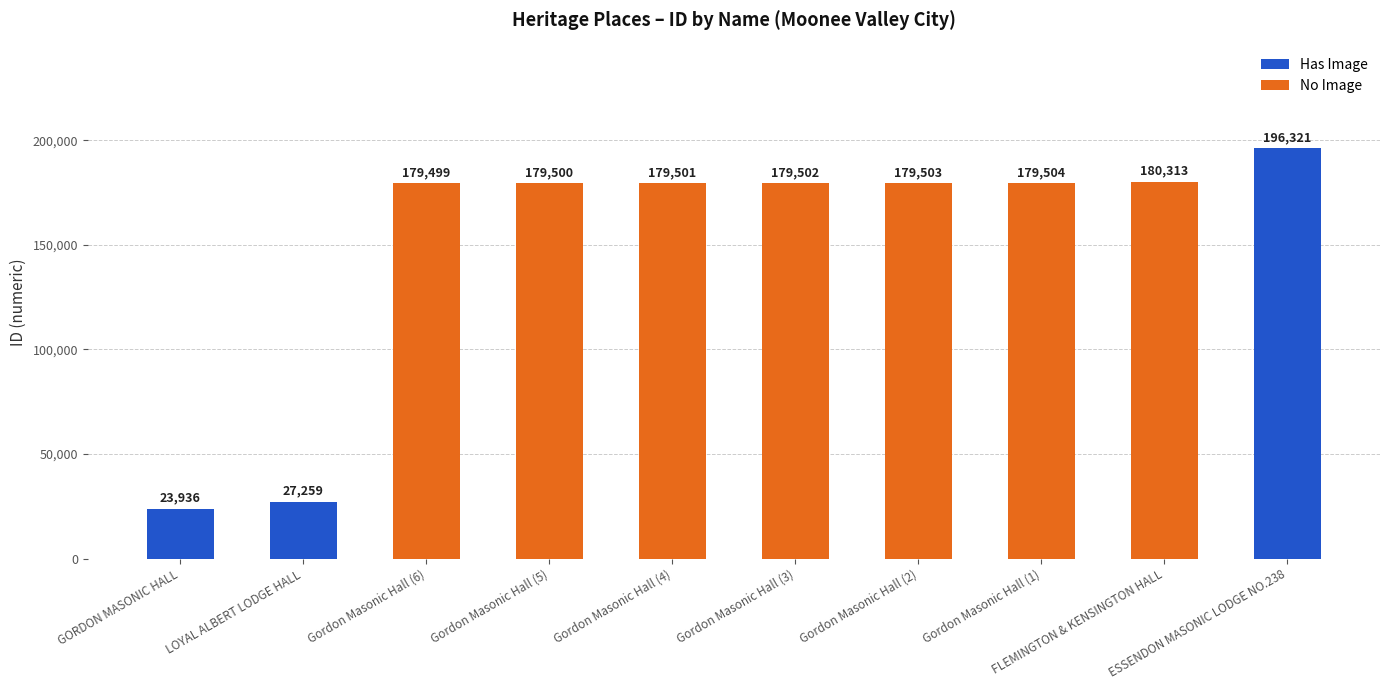

List the labels in order of value, smallest first.

GORDON MASONIC HALL, LOYAL ALBERT LODGE HALL, Gordon Masonic Hall (6), Gordon Masonic Hall (5), Gordon Masonic Hall (4), Gordon Masonic Hall (3), Gordon Masonic Hall (2), Gordon Masonic Hall (1), FLEMINGTON & KENSINGTON HALL, ESSENDON MASONIC LODGE NO.238